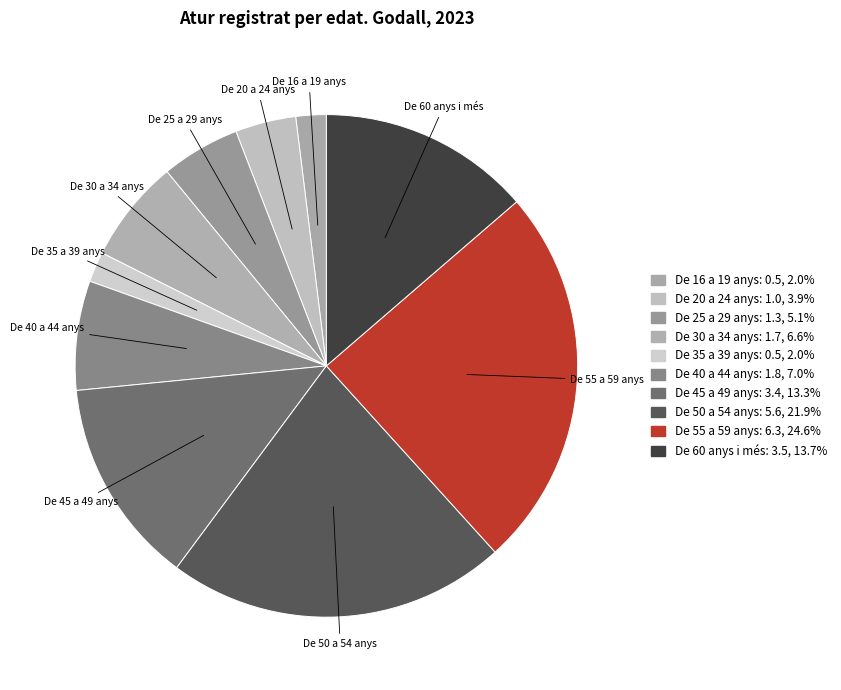

Count the number of slices in the pie.

10